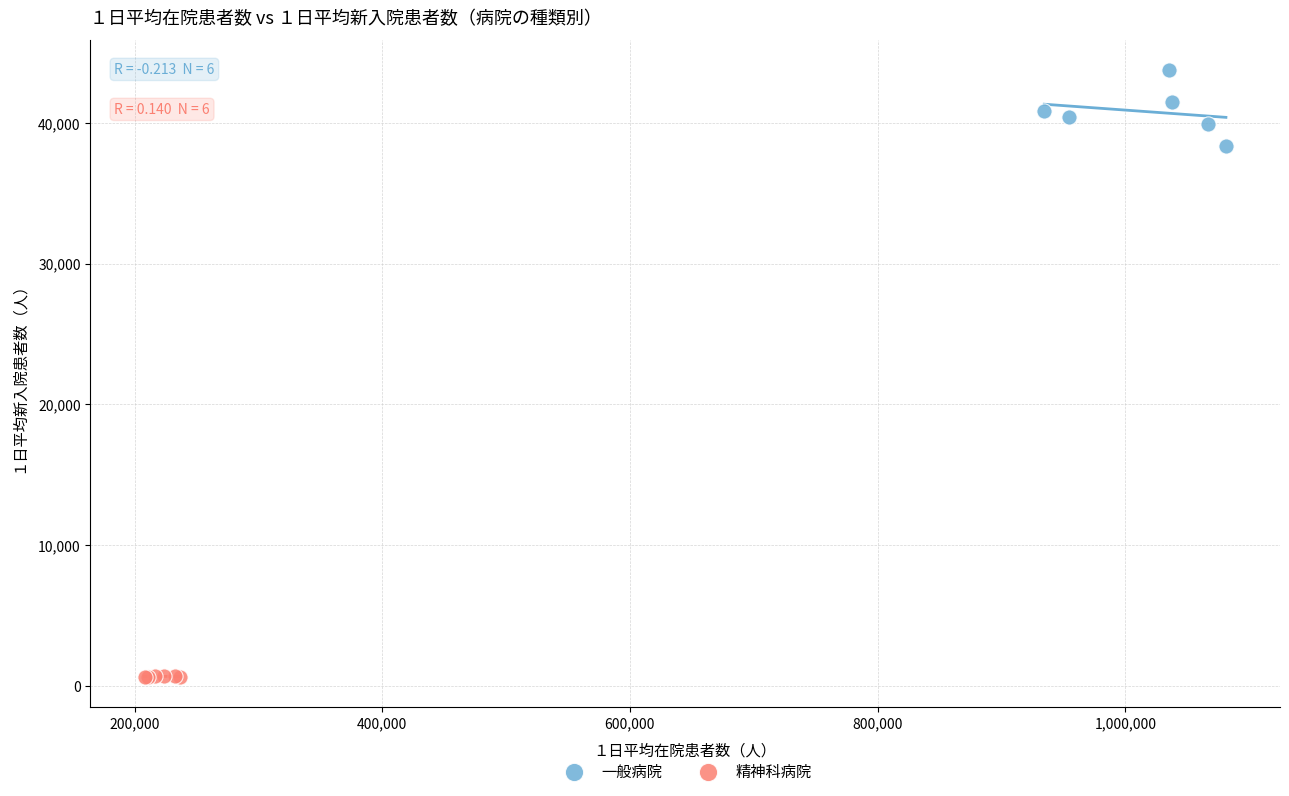

What are all the series names shown in the legend?

一般病院, 精神科病院